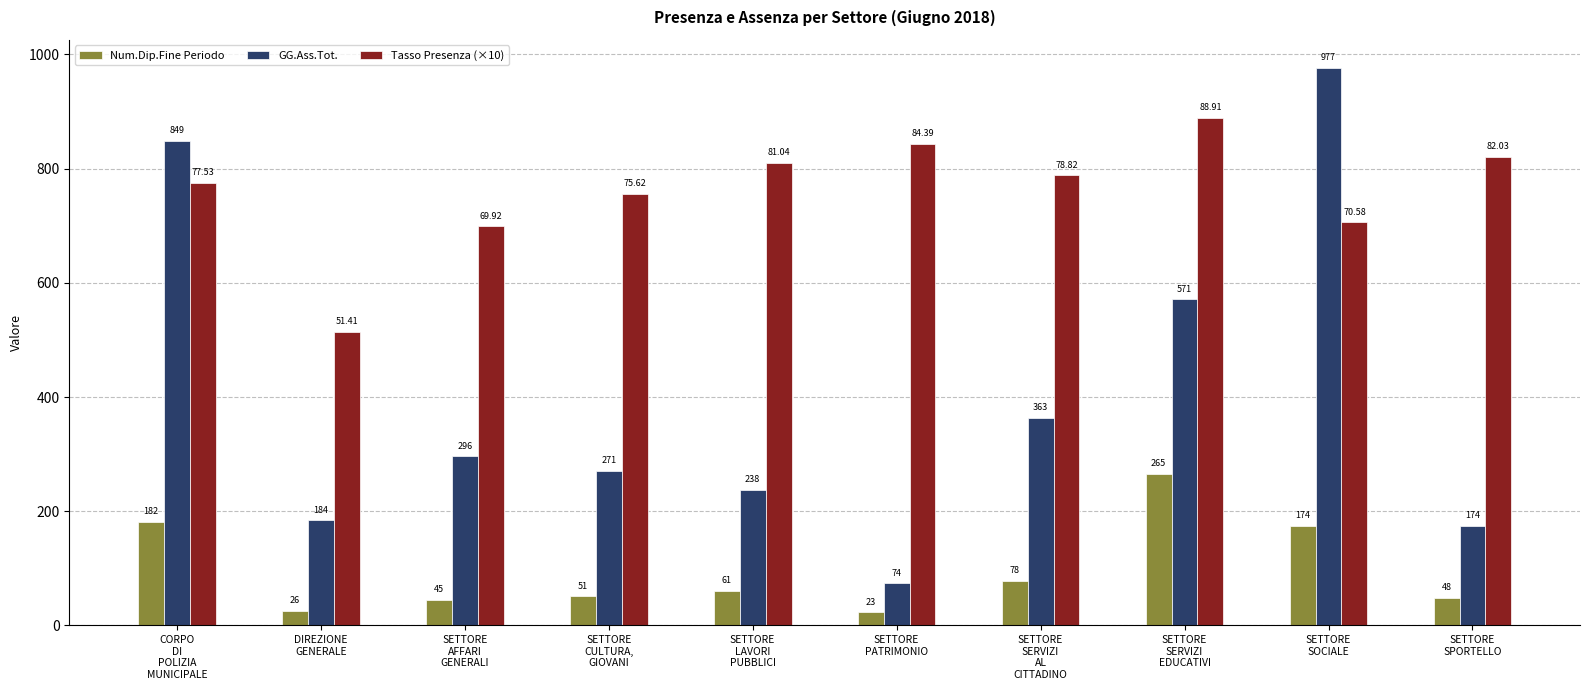

Count the number of data series in this chart.

3